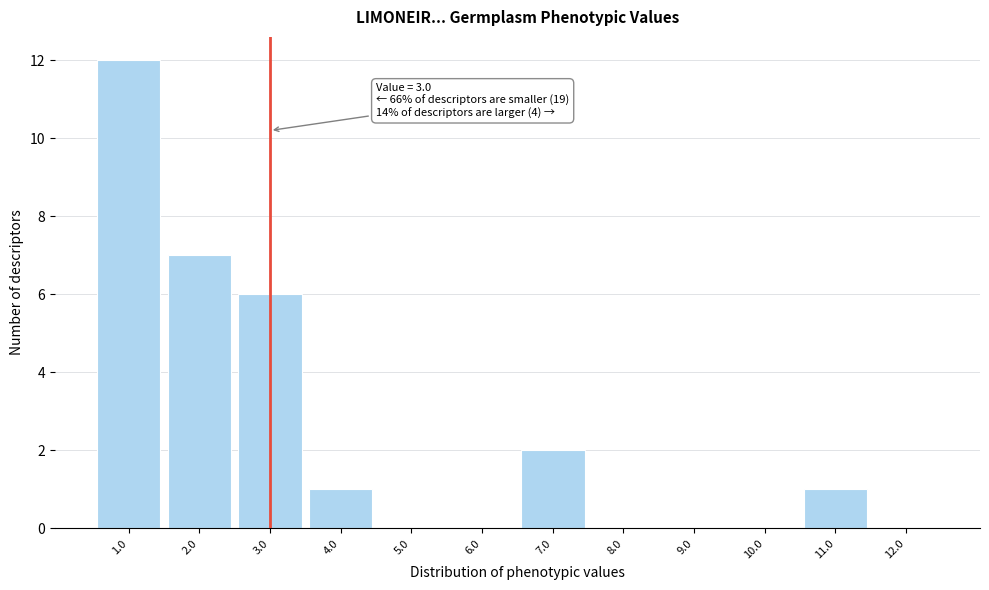

Over which range of the x-axis is the bar tallest?

0.5 to 1.5